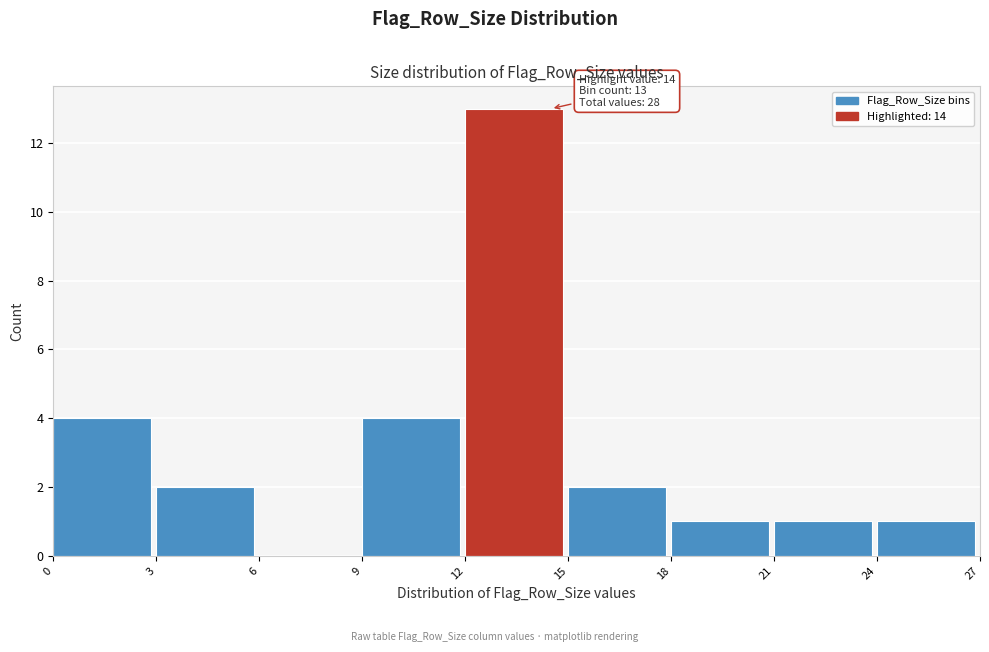

Over which range of the x-axis is the bar tallest?

12 to 15